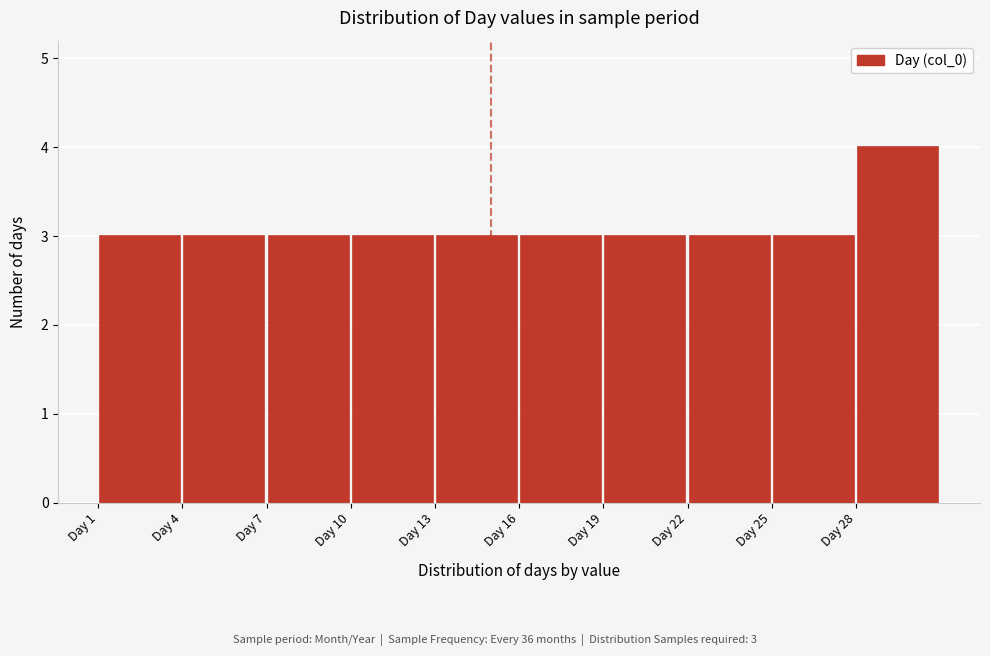

Over which range of the x-axis is the bar tallest?

28 to 31